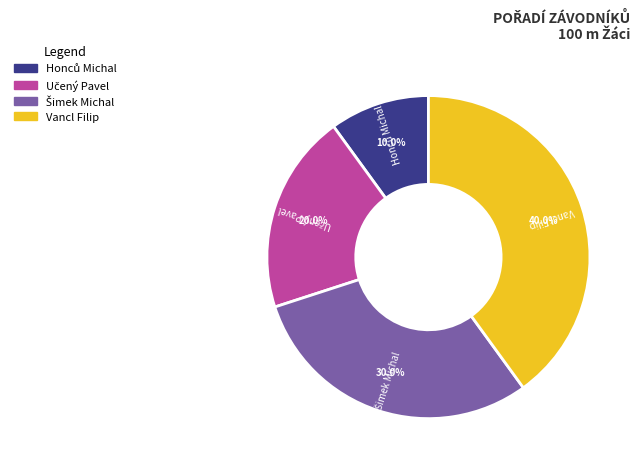

Which category has the biggest portion of the pie?

Vancl Filip